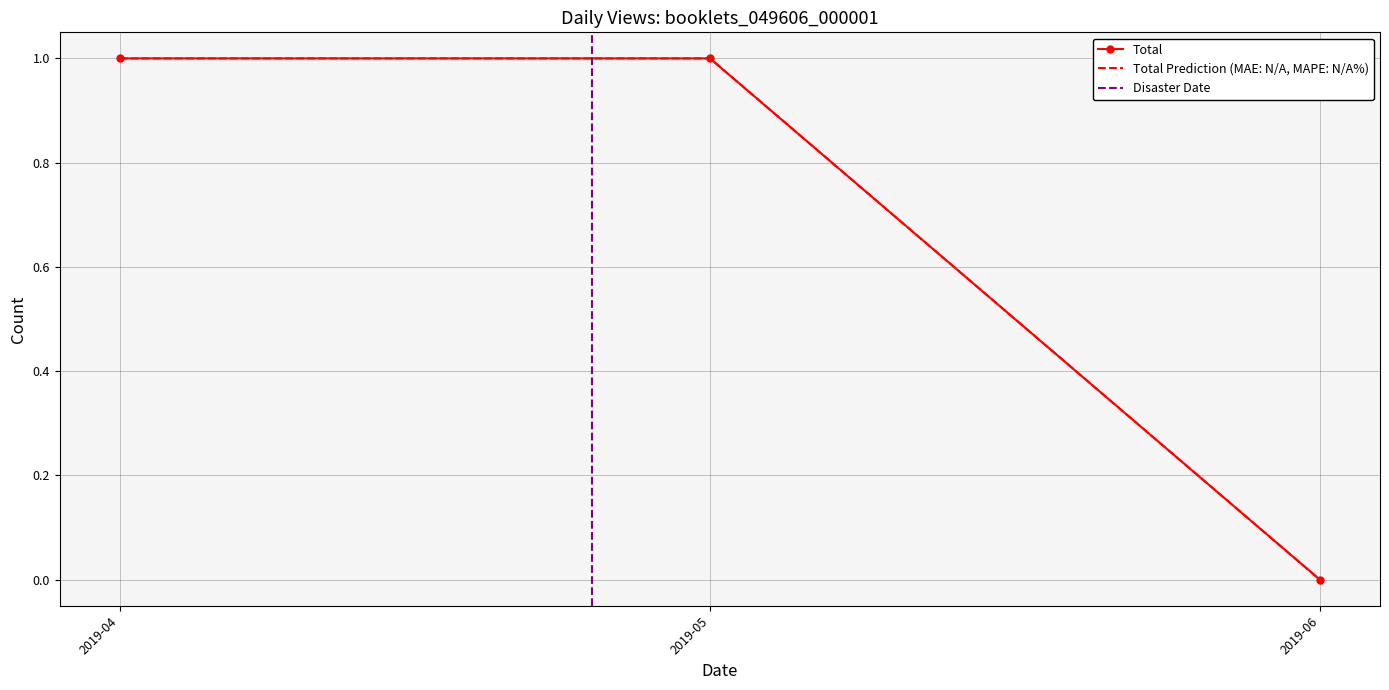

What is the change in value from 2019-04-25 to 2019-05-25?

-1